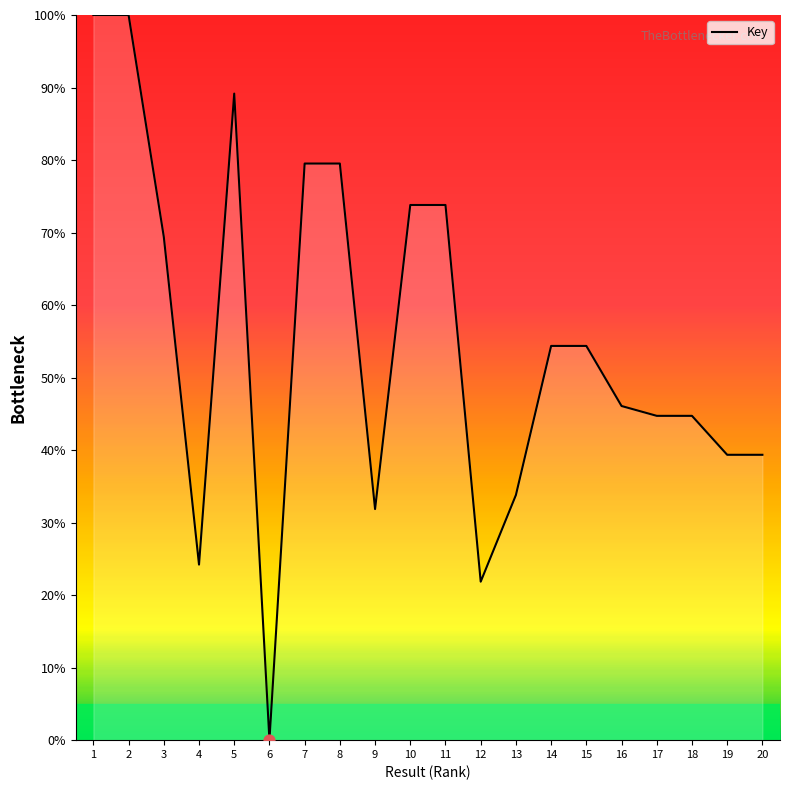

Which has a higher value, 8 or 4?

8